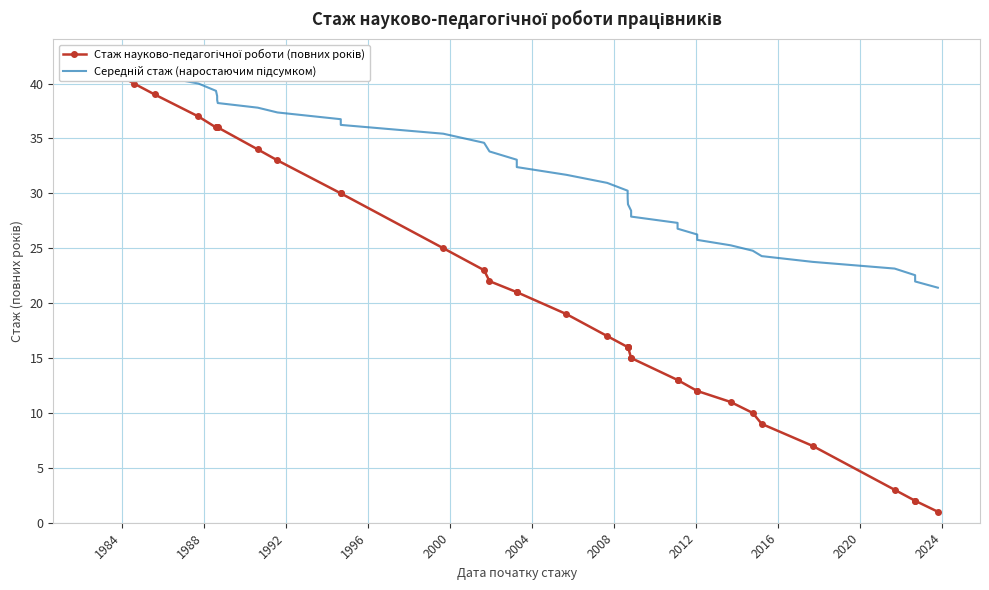

True or false: Стаж науково-педагогічної роботи (повних років) and Середній стаж (наростаючим підсумком) cross at least once.

False